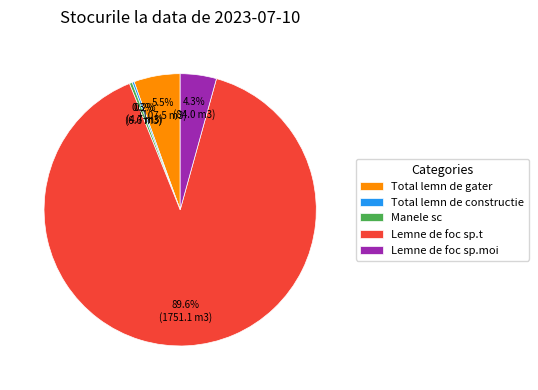

How much of the chart is everything except Lemne de foc sp.moi?

95.7%